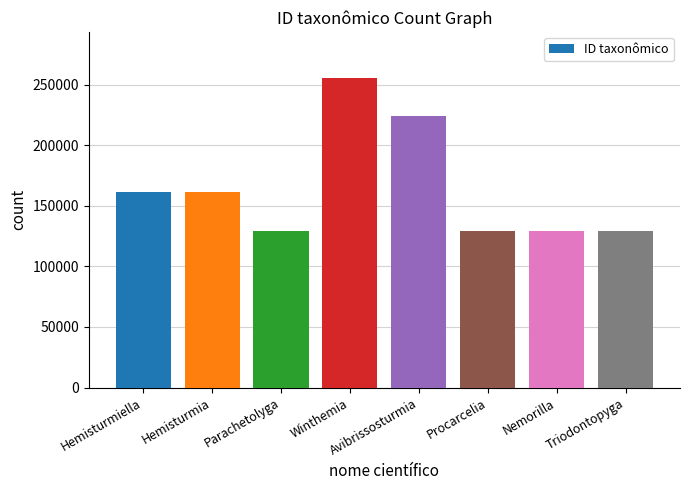

What is the sum of all values?

1321466